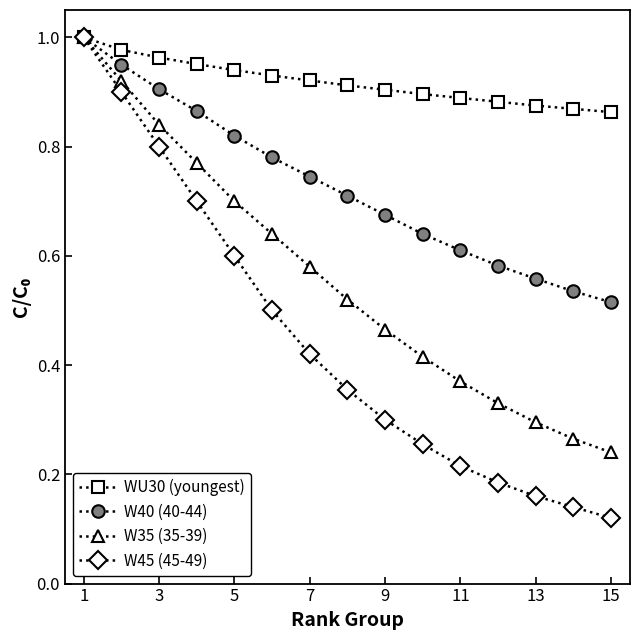

At how many categories does at least one series exceed 0?

15